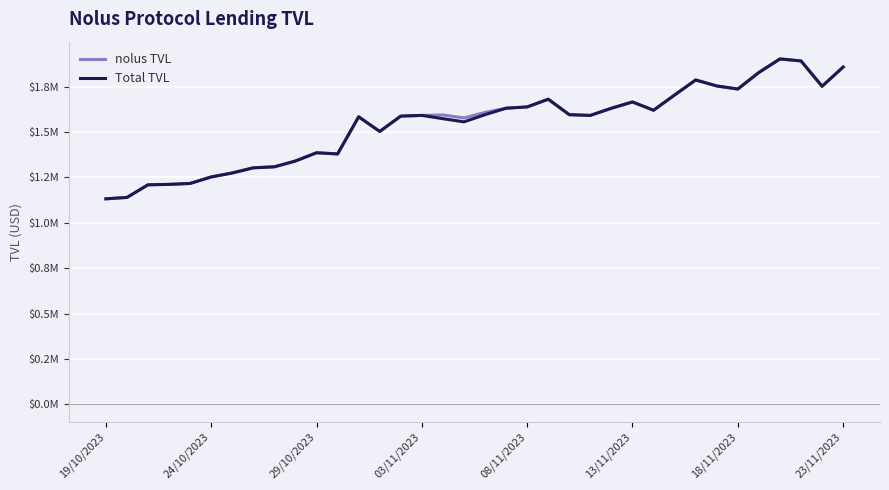

What are all the series names shown in the legend?

nolus TVL, Total TVL